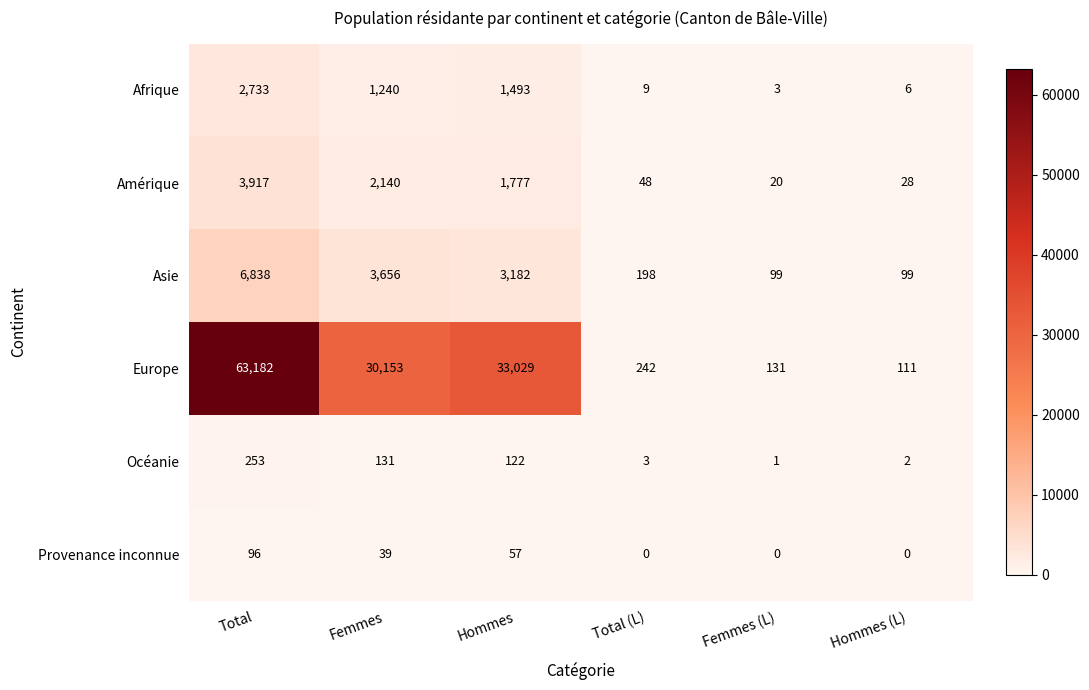

How many data points does each series have?

6